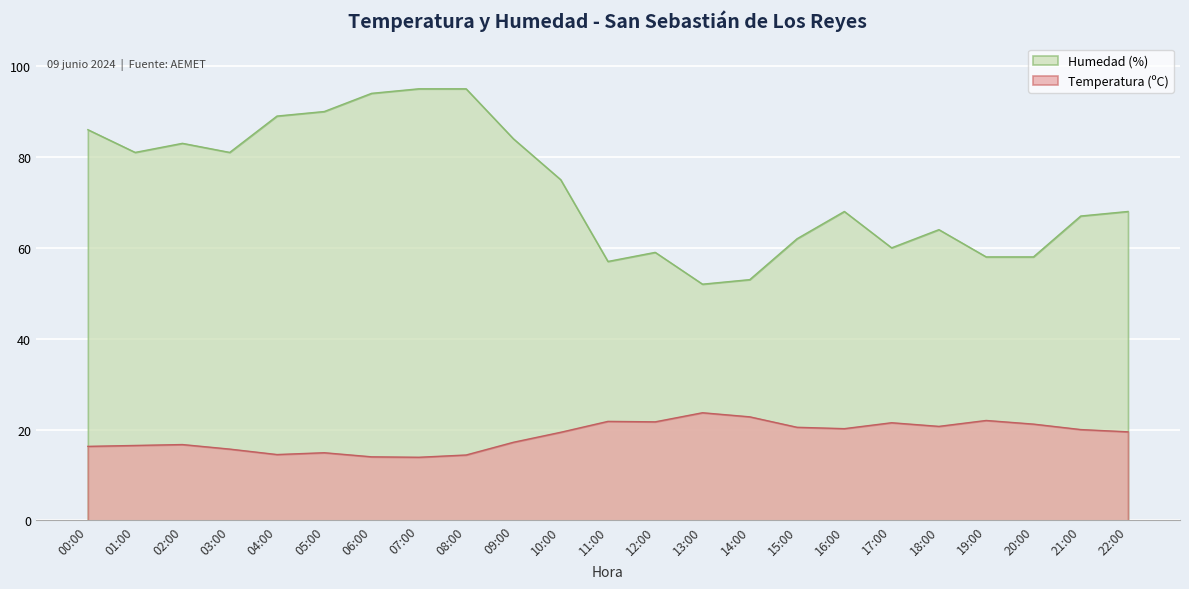

Which label corresponds to the largest value in the chart?

07:00